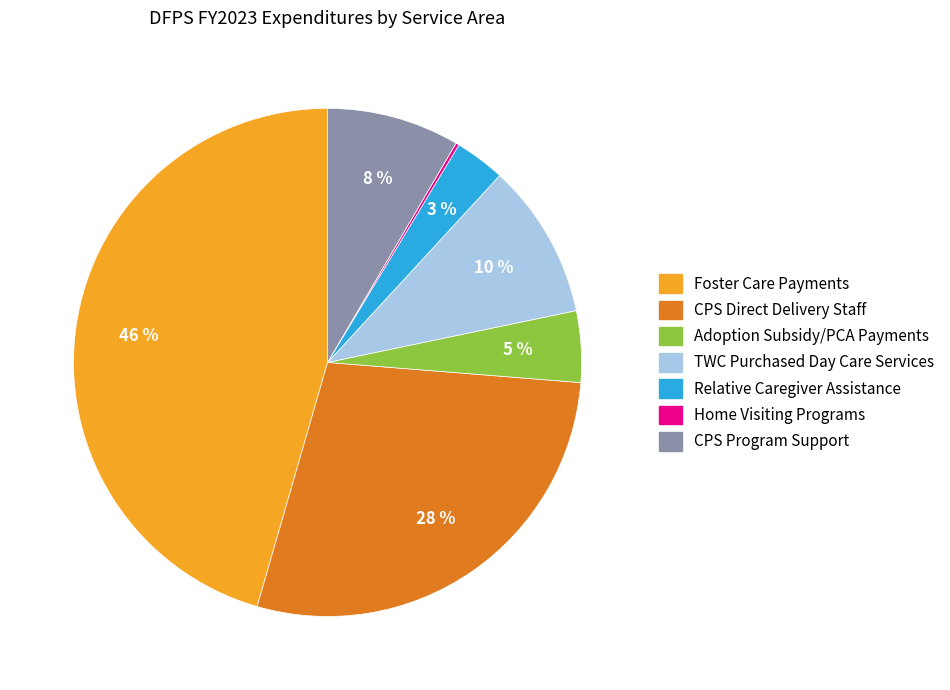

To the nearest percent, what is the average slice percentage?

14%